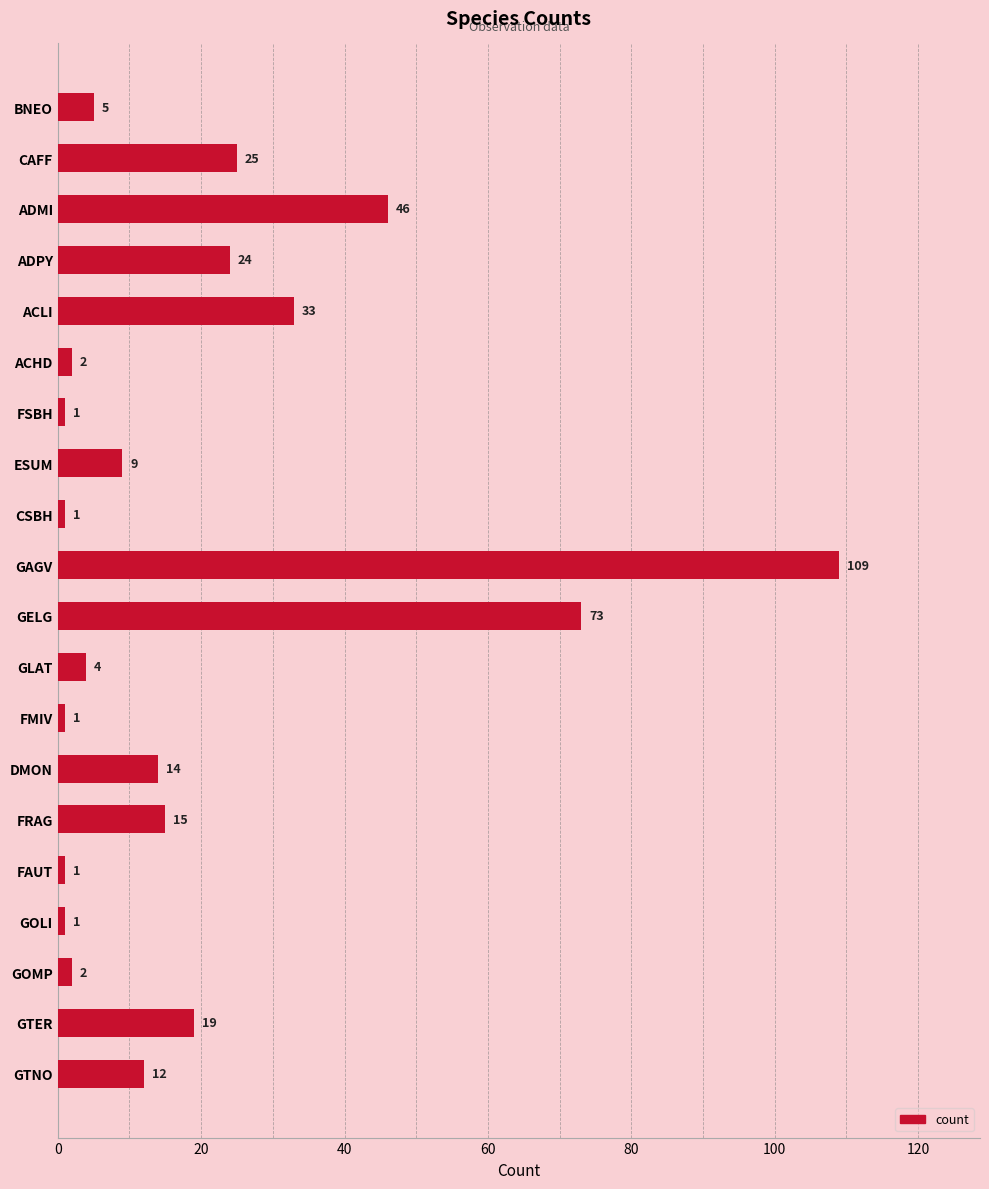

What is the difference between the second highest and second lowest values?

72